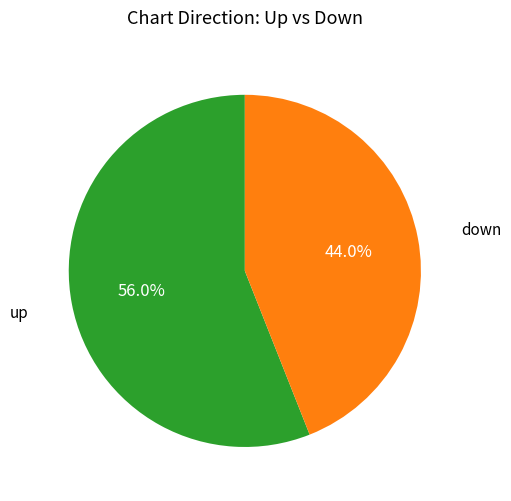

The down slice represents 56% of the pie. True or false?

False